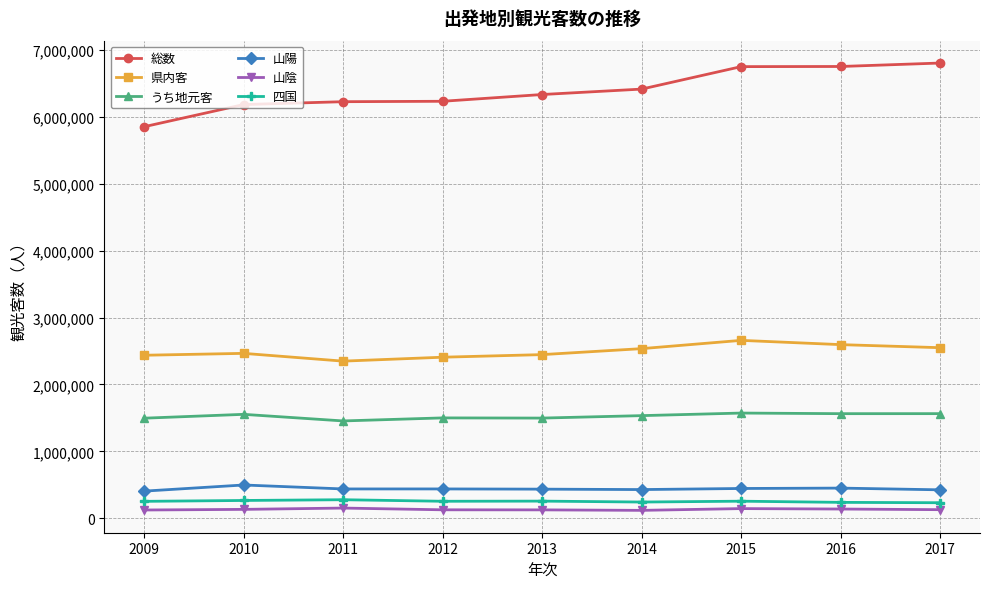

True or false: うち地元客 and 県内客 intersect in this chart.

False